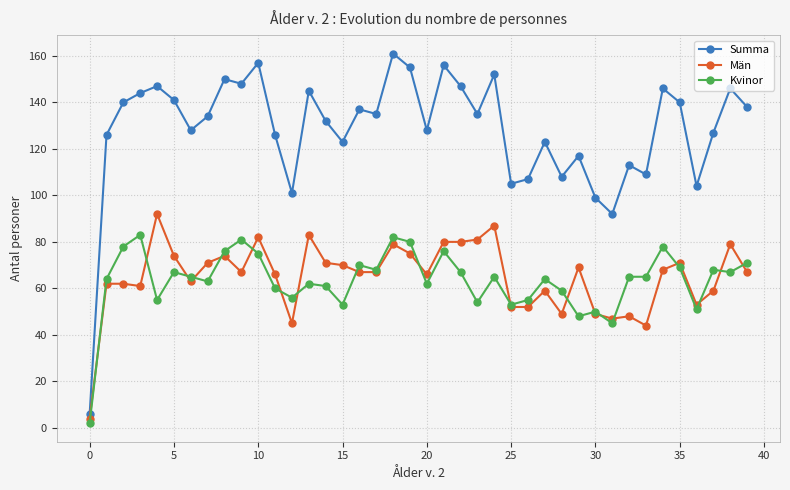

What is the maximum value for Kvinor?

83